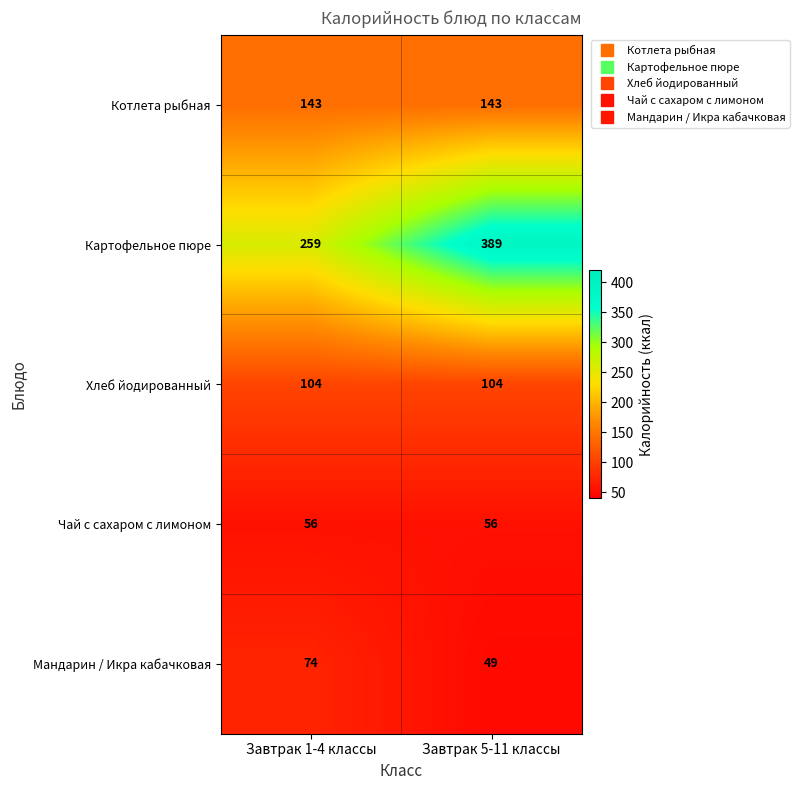

What is the difference between the Картофельное пюре values at Завтрак 5-11 классы and Завтрак 1-4 классы?

130